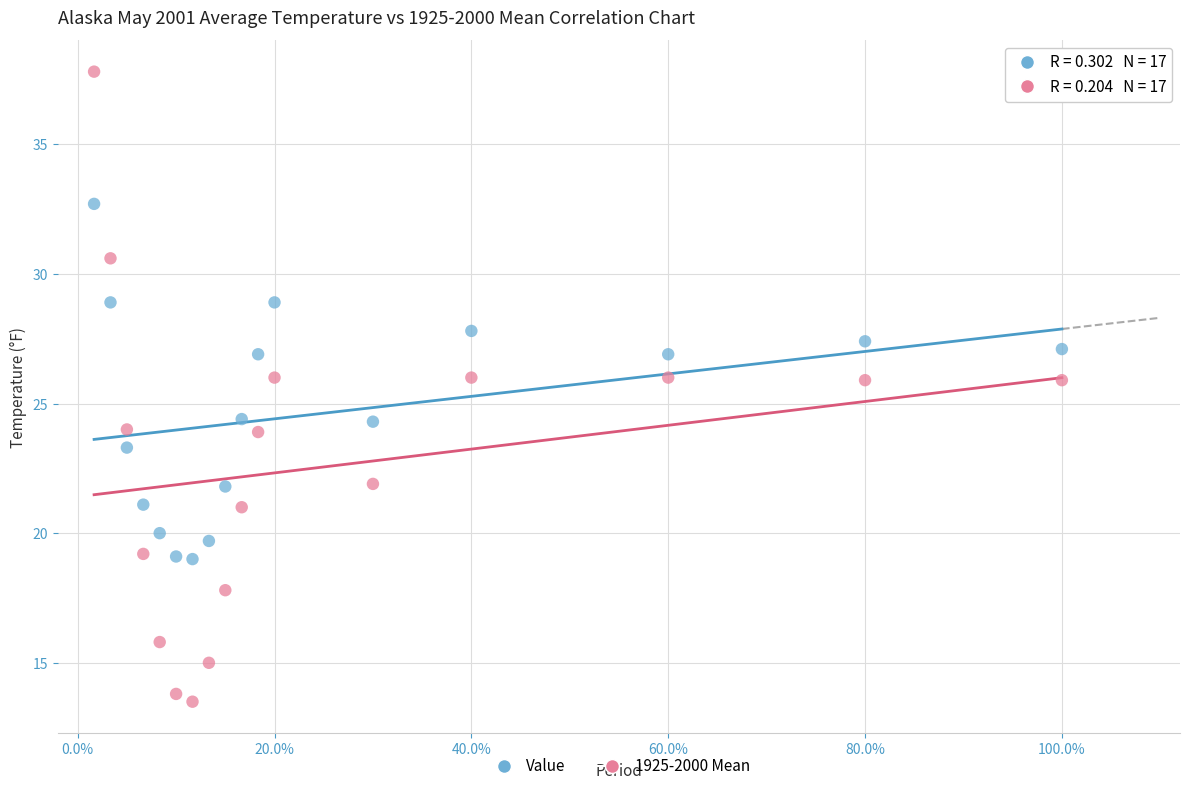

Which series has the widest spread of Y values?

1925-2000 Mean